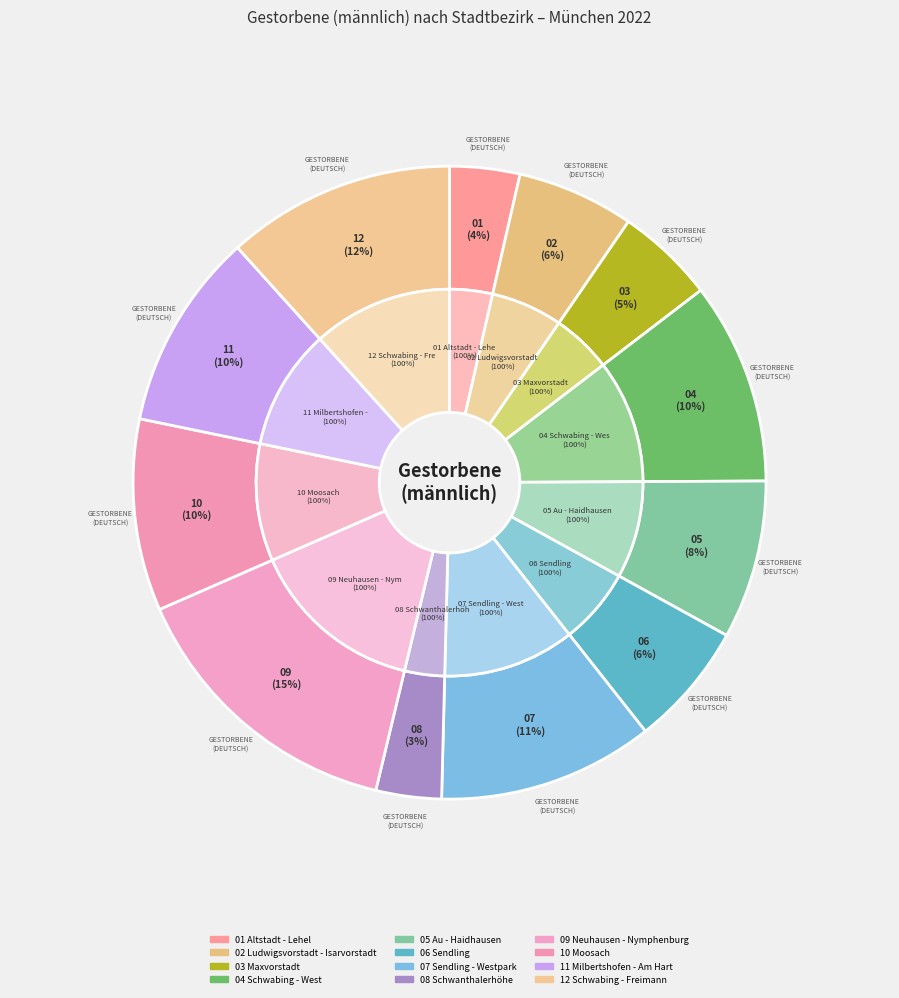

Does 02 Ludwigsvorstadt - Isarvorstadt represent more than half of the total?

No